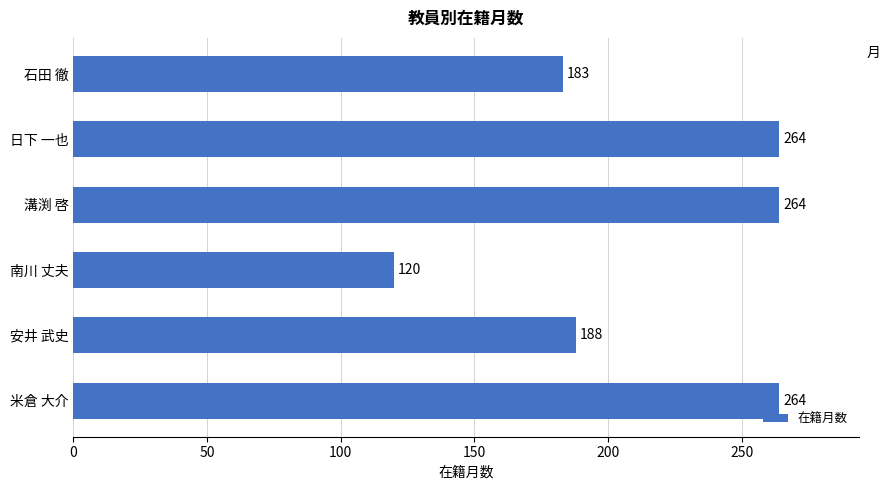

The value at 溝渕 啓 is 126. True or false?

False